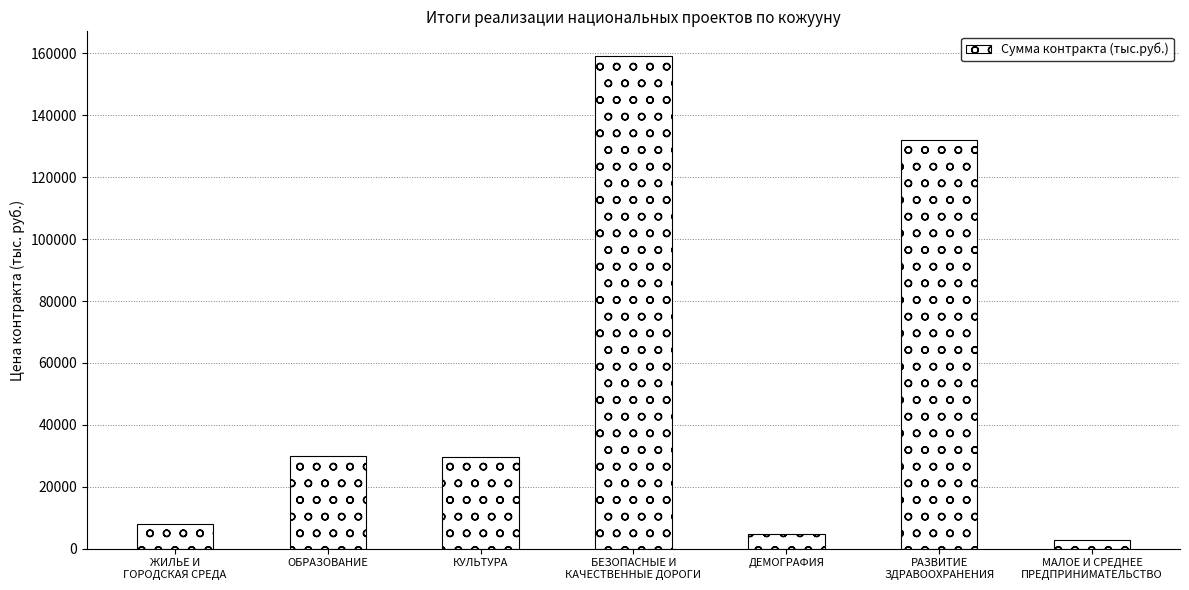

How many bars are there in total?

7